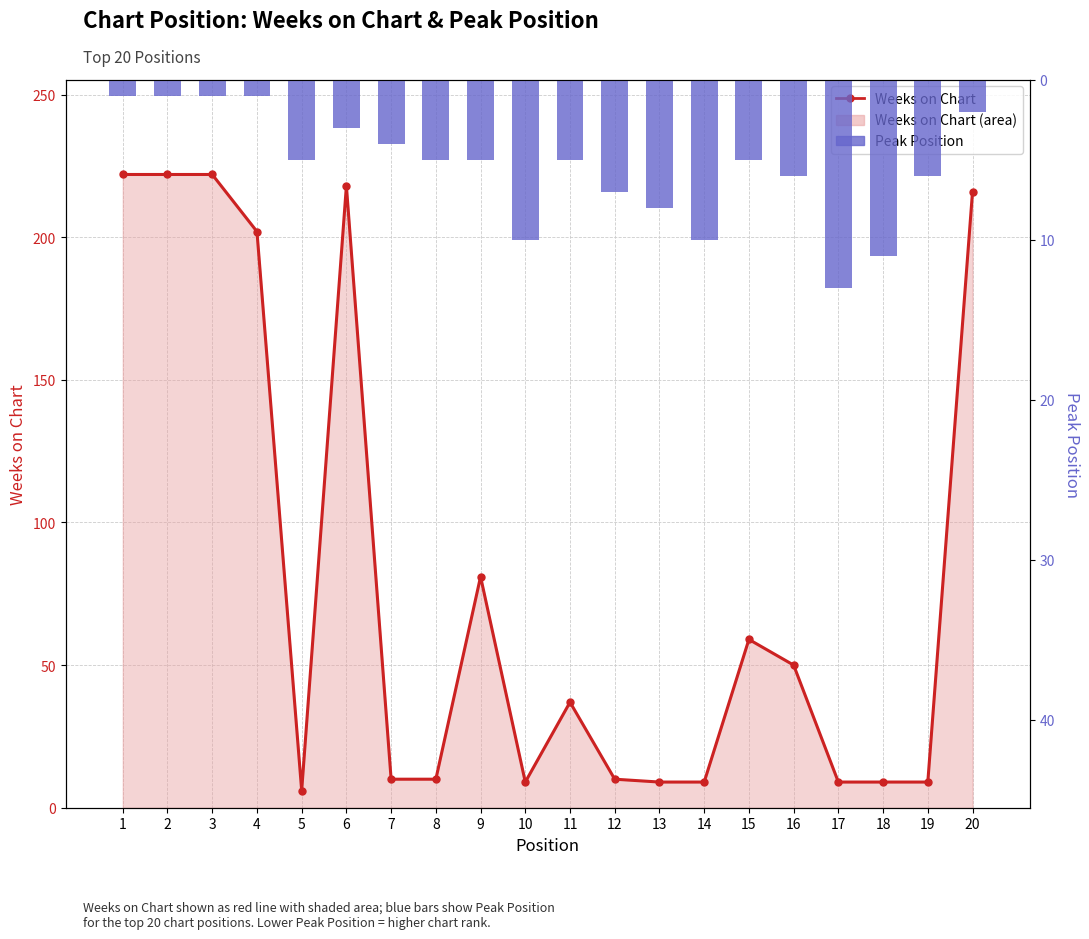

What is the value of the Peak Position bar at the 17th from the left?

13